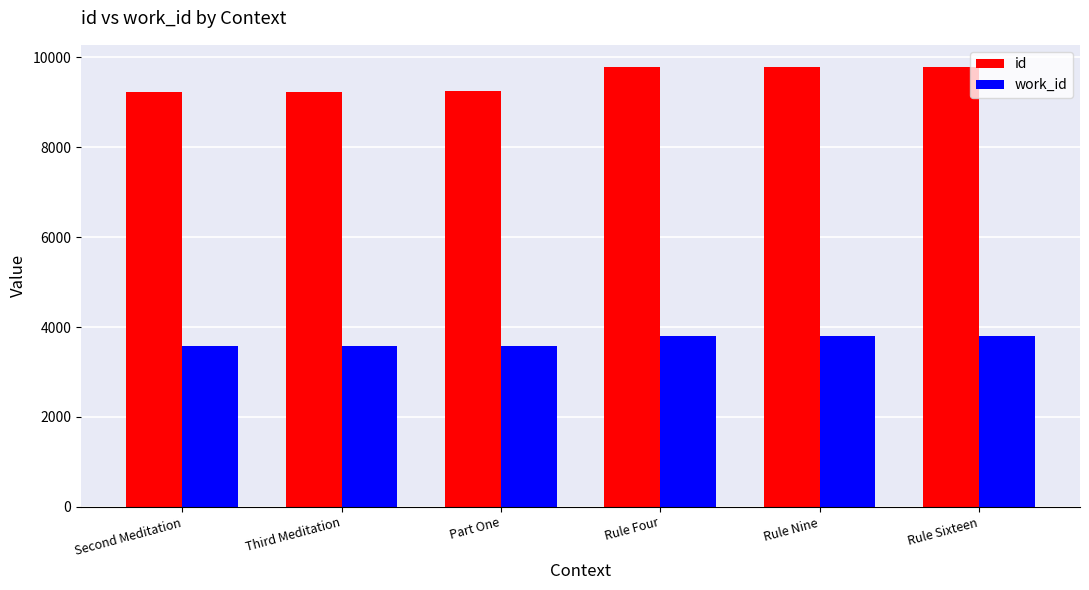

What is the sum of all work_id values?

22104